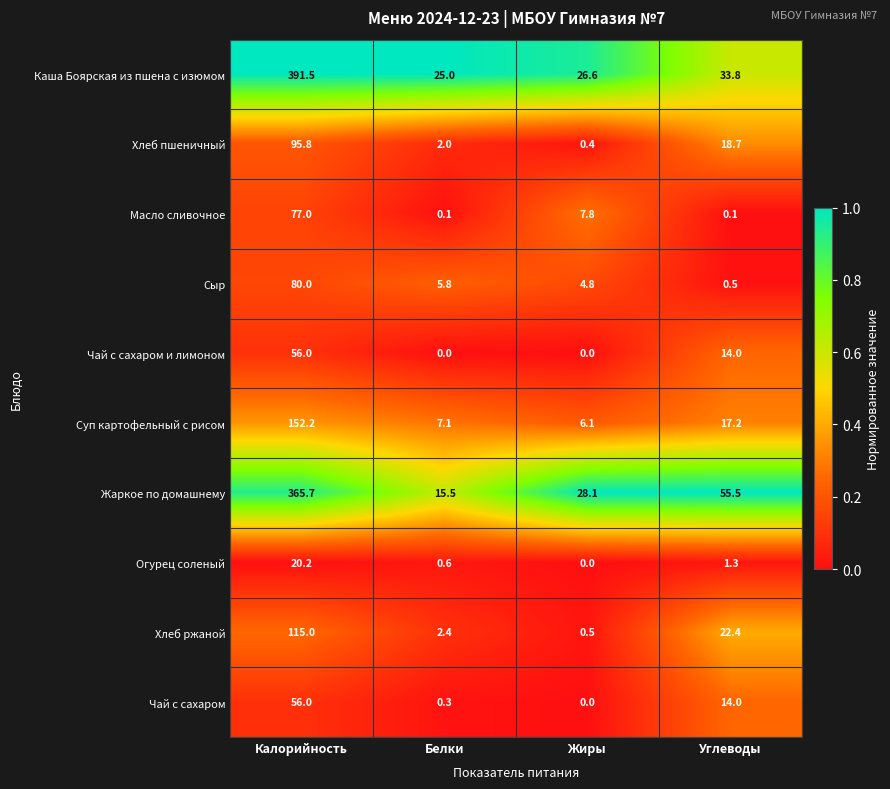

What is the sum of the Масло сливочное values at Жиры and Углеводы?

7.9